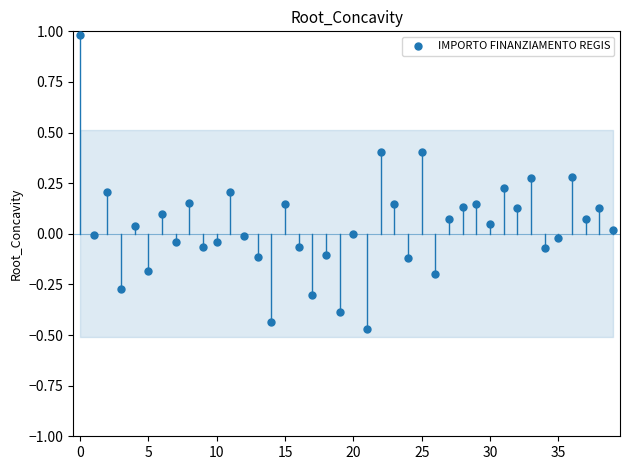

What is the range of Y values (max minus min)?

1.5